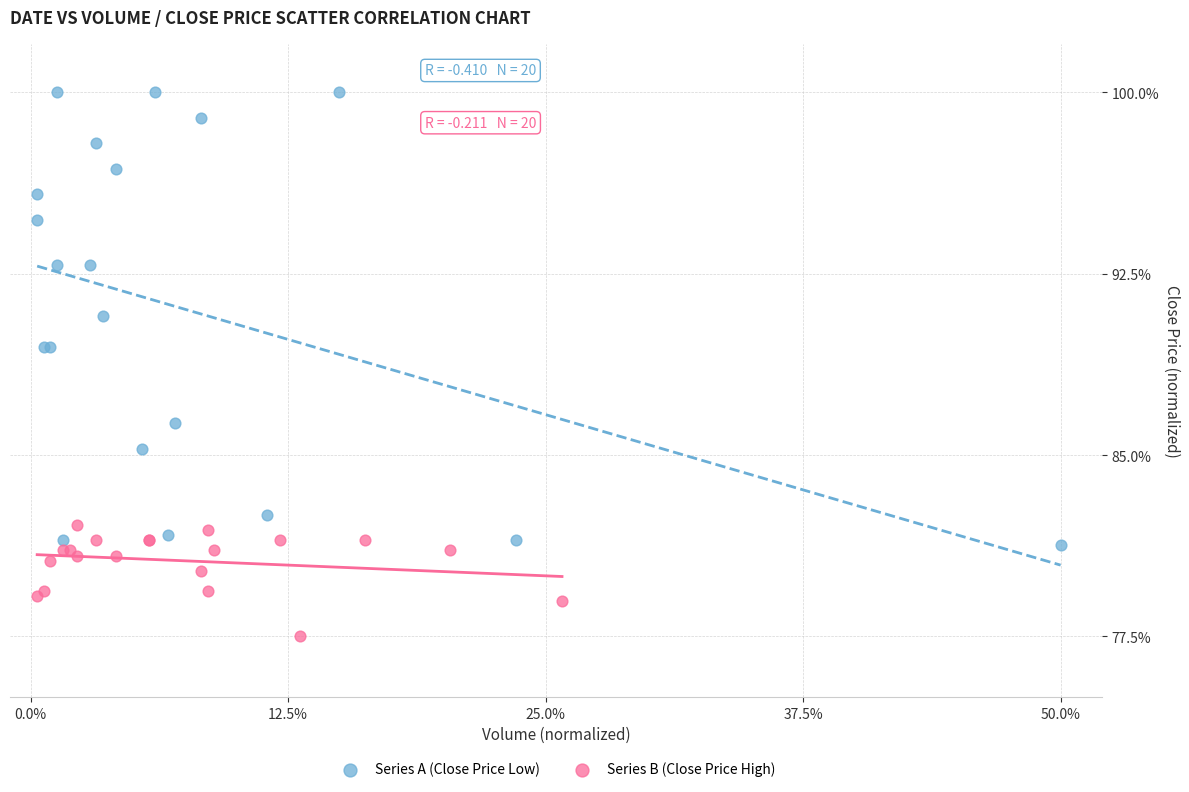

What are all the series names shown in the legend?

Series A (Close Price Low), Series B (Close Price High)